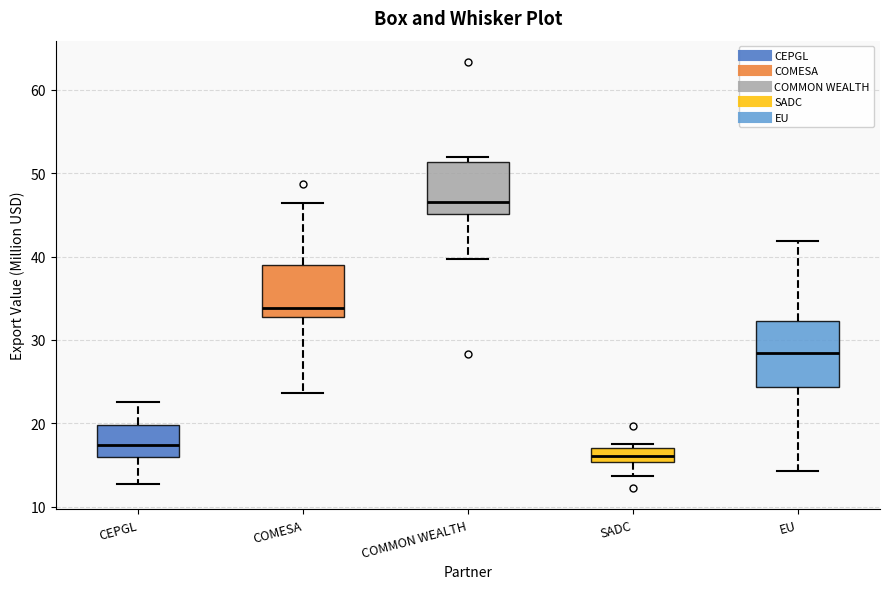

Which box has the highest median line?

COMMON WEALTH